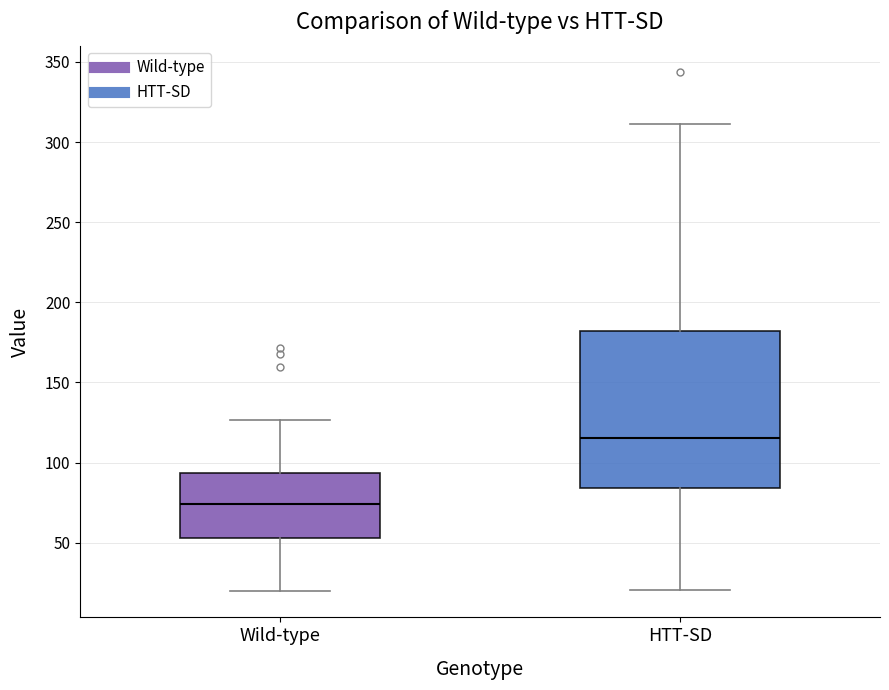

Reading left to right, read every box against the y-axis: the position of its median line, the range the box covers, and the ends of its whiskers. The values are not printed on the chart, so give them approximately, as read against the axis.

Wild-type: median 75, box 55 to 95, whiskers 20 to 125
HTT-SD: median 115, box 85 to 180, whiskers 20 to 310